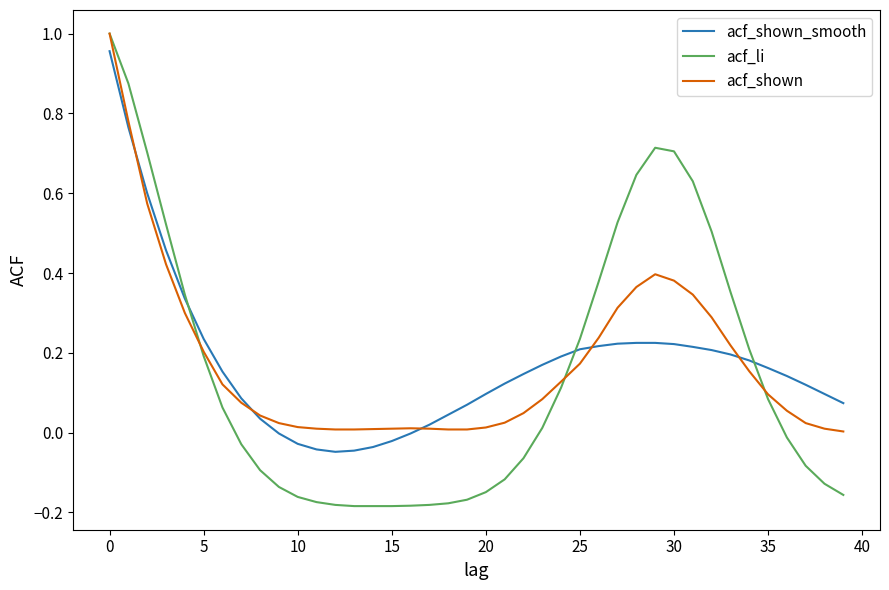

Which series has the largest range (max minus min)?

acf_li